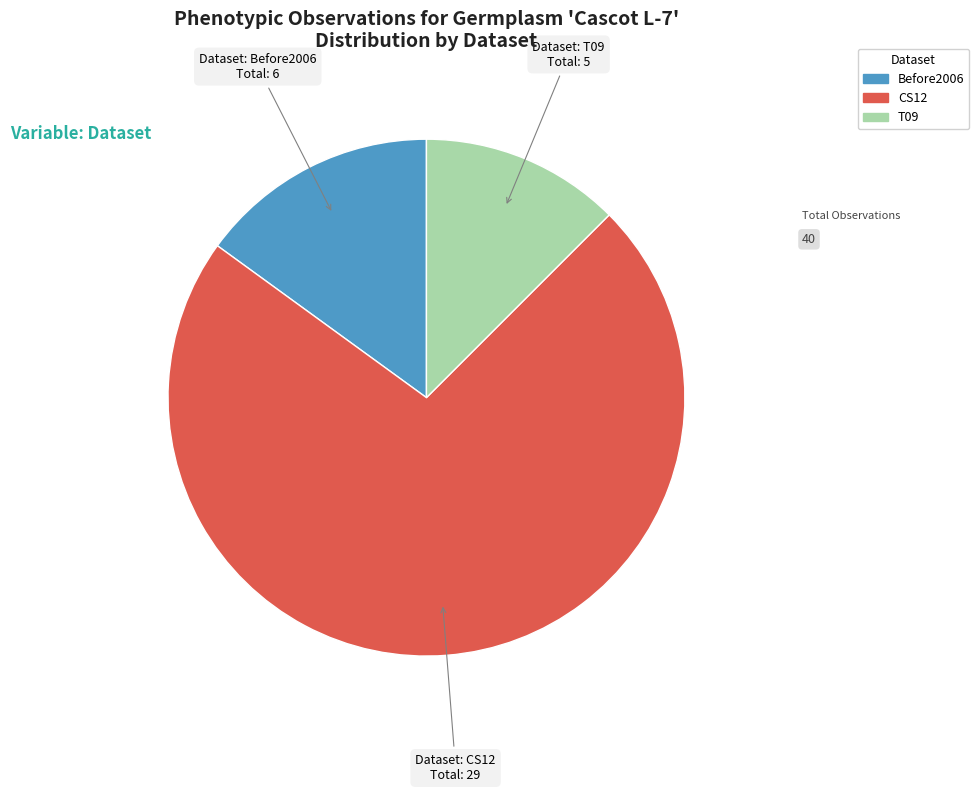

Count the number of slices in the pie.

3